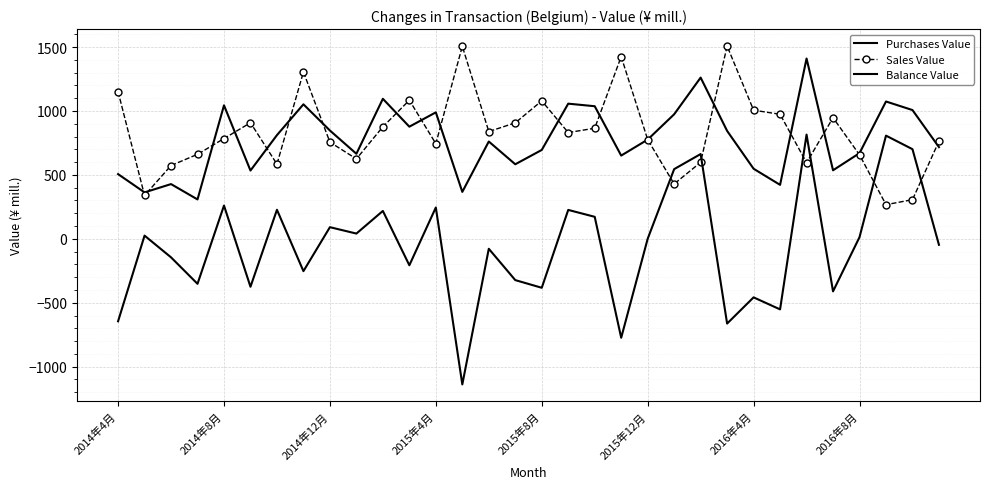

Where is Purchases Value nearest to the value 859?

2014年12月